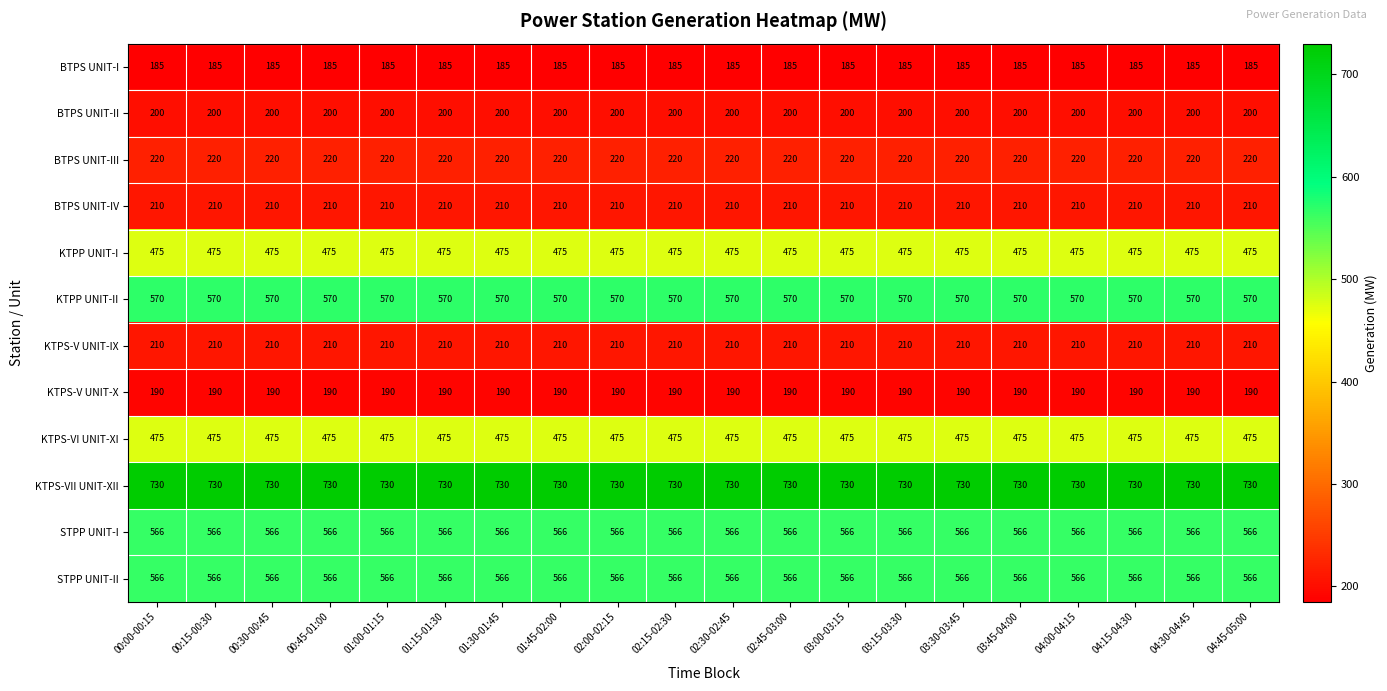

What is the sum of all BTPS UNIT-I values?

3700